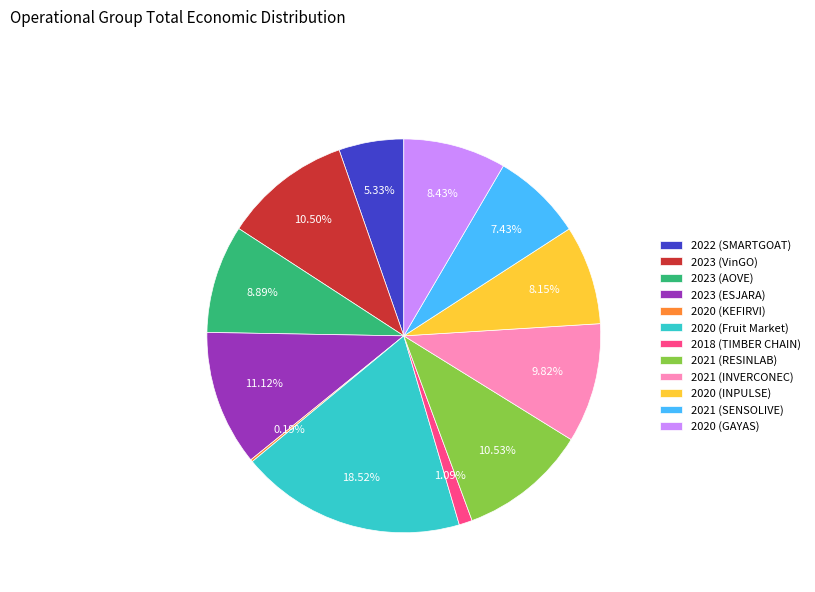

Is there a majority slice in this chart?

No